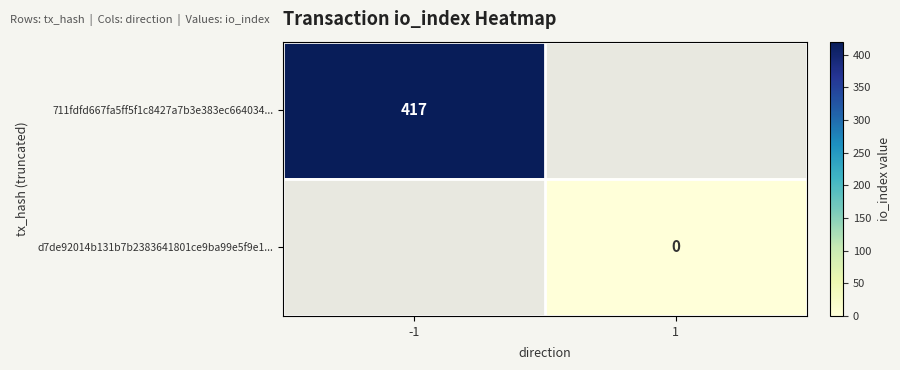

The 711fdfd667fa5ff5f1c8427a7b3e383ec664034... series shows 544 at -1. True or false?

False